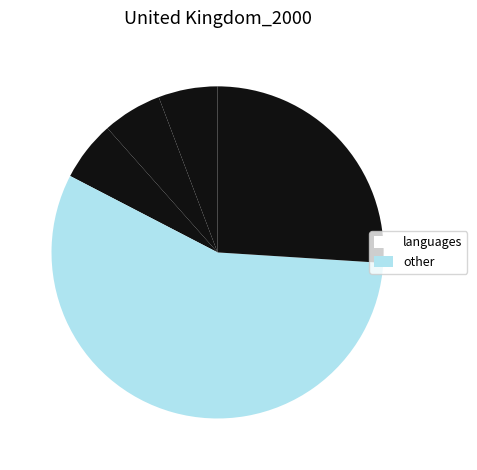

Count the number of slices in the pie.

5